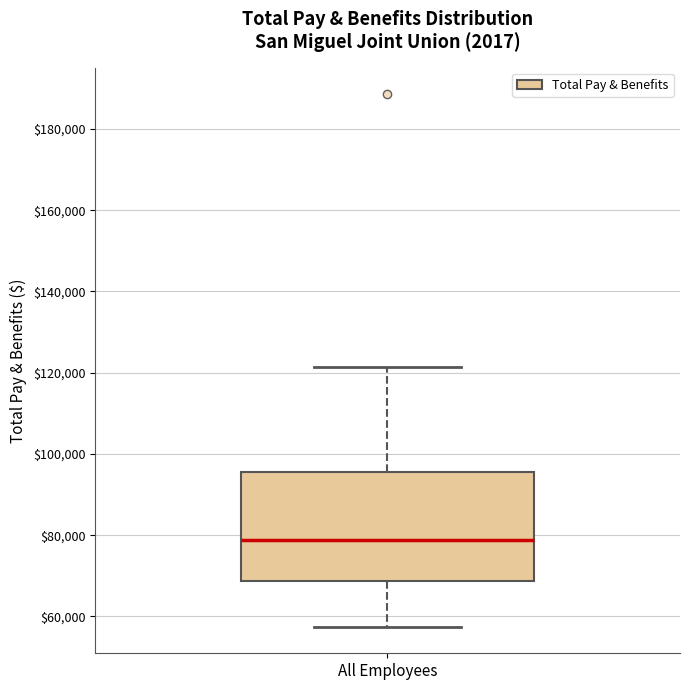

Transcribe this box plot: give where the median line is, the range the box spans, and where the two whiskers end, as read against the y-axis. The values are not printed on the chart, so give them approximately, as read against the axis.

median 78000, box 68000 to 96000, whiskers 58000 to 122000